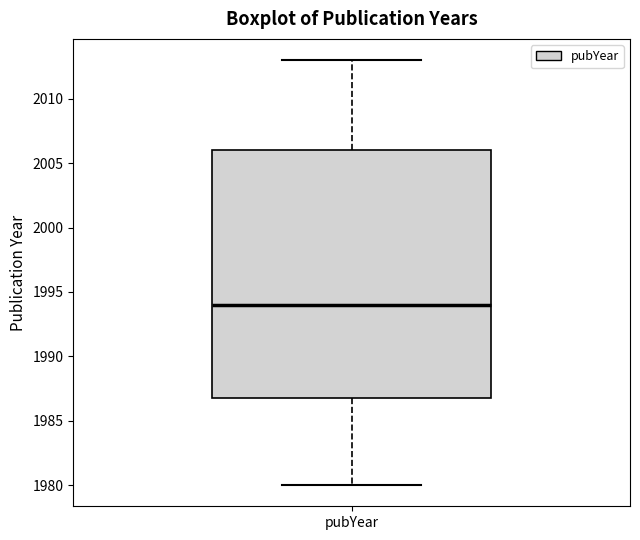

Read this box plot against the y-axis: the position of the median line, the range covered by the box, and the ends of both whiskers. The values are not printed on the chart, so give them approximately, as read against the axis.

median 1994, box 1987 to 2006, whiskers 1980 to 2013